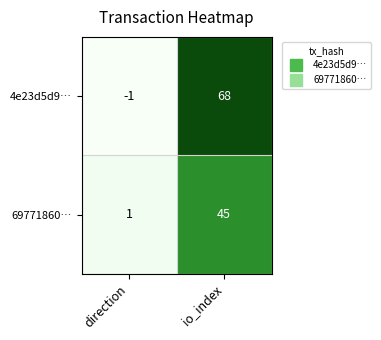

What is the difference between the maximum and minimum values in the 69771860… series?

44